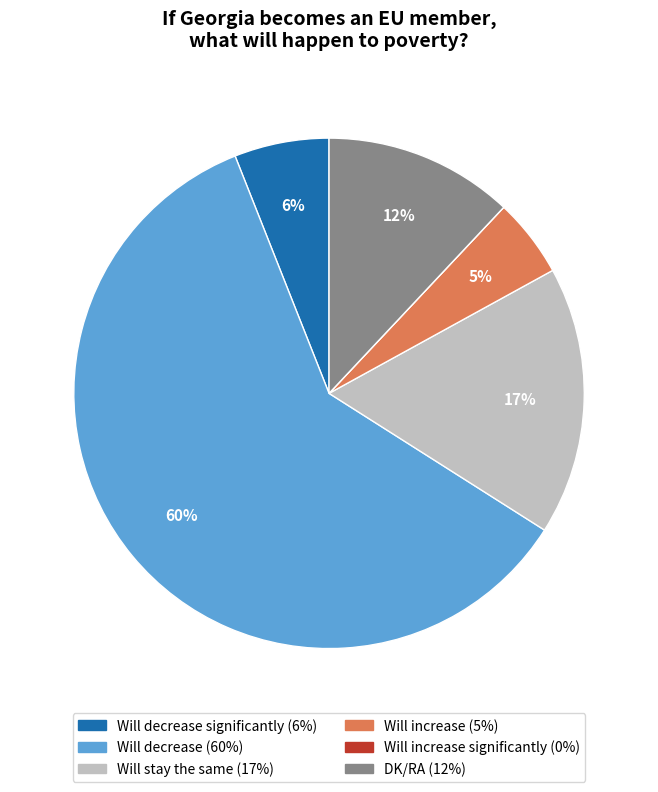

Is there any slice that represents more than half of the pie?

Yes